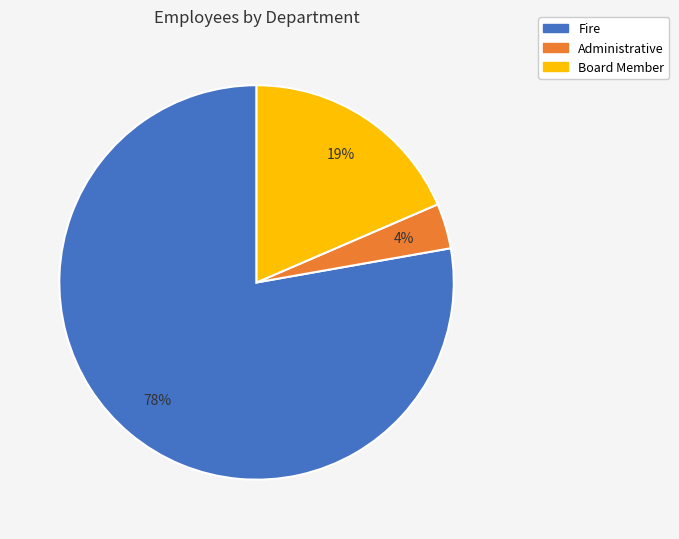

To the nearest percent, what is the combined percentage of Fire and Administrative?

81%